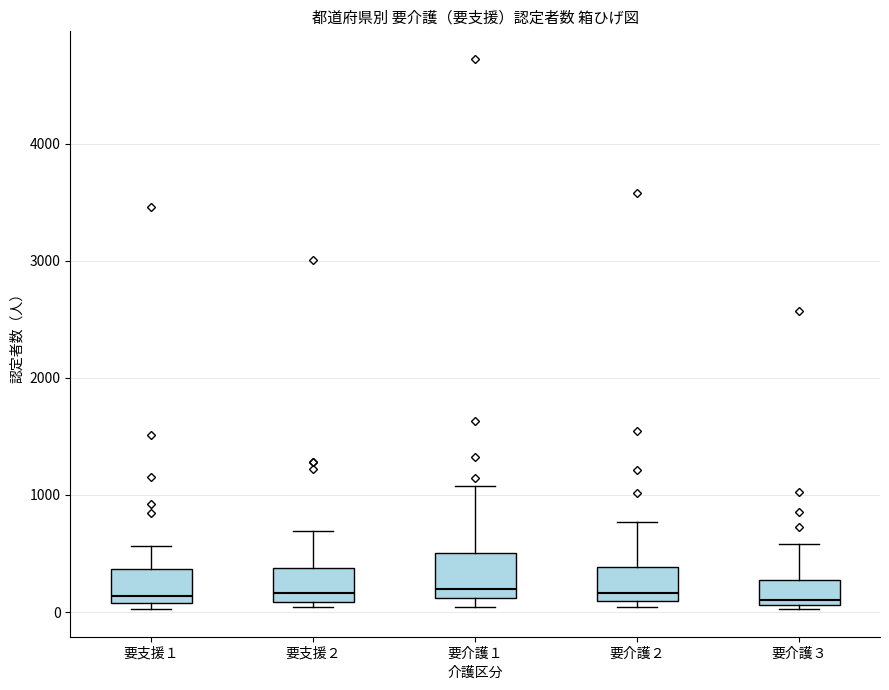

Reading left to right, transcribe this box plot: for each box, give where its median line is, the range the box spans, and where its two whiskers end, as read against the y-axis. The values are not printed on the chart, so give them approximately, as read against the axis.

要支援１: median 100 (just above the box's lower edge), box 100 to 400, whiskers 0 to 600
要支援２: median 200, box 100 to 400, whiskers 0 to 700
要介護１: median 200, box 100 to 500, whiskers 0 to 1100
要介護２: median 200, box 100 to 400, whiskers 0 to 800
要介護３: median 100 (just above the box's lower edge), box 100 to 300, whiskers 0 to 600